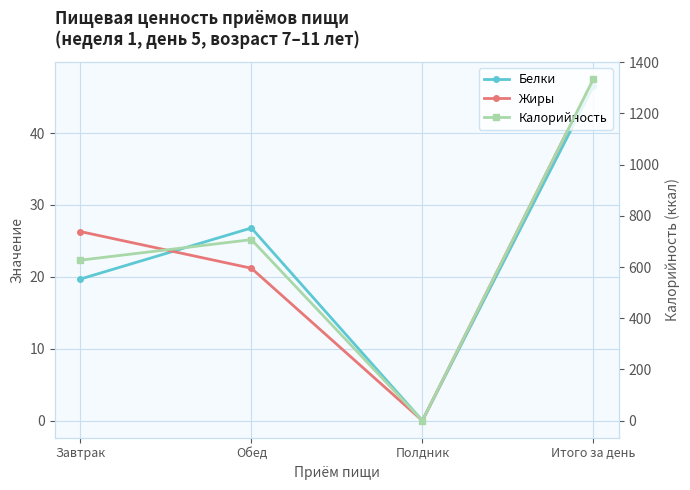

True or false: Калорийность and Жиры intersect in this chart.

False